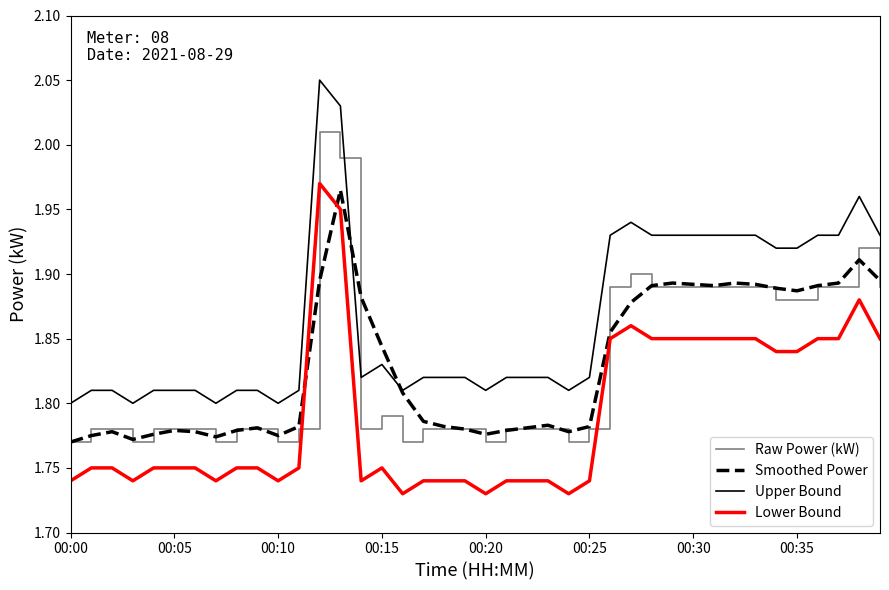

Which series has the largest total across all categories?

Upper Bound